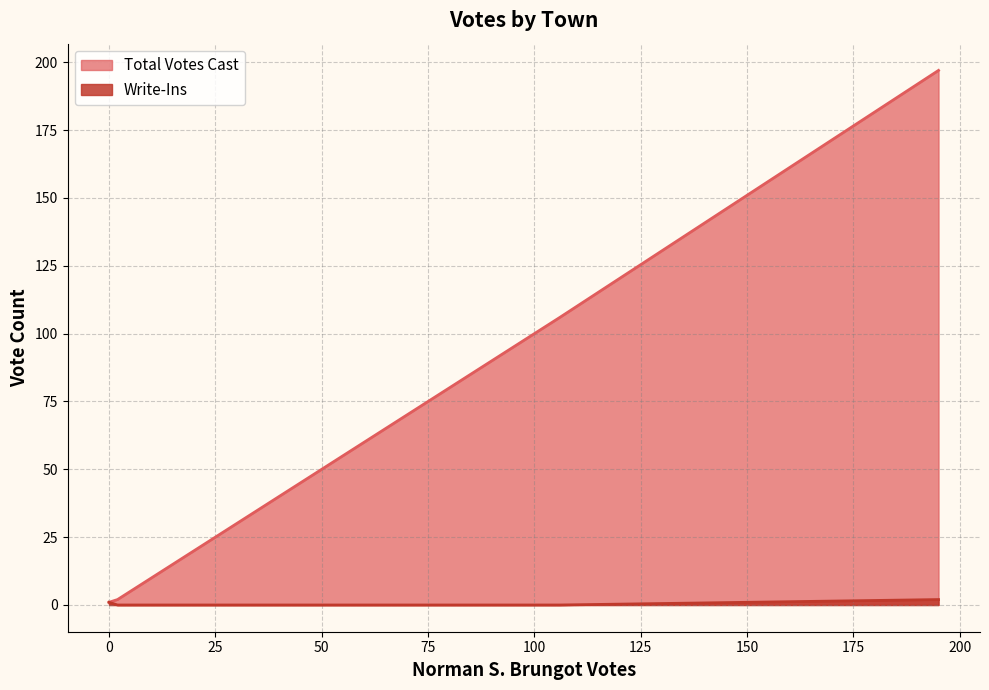

Which series has the largest total across all categories?

Total Votes Cast